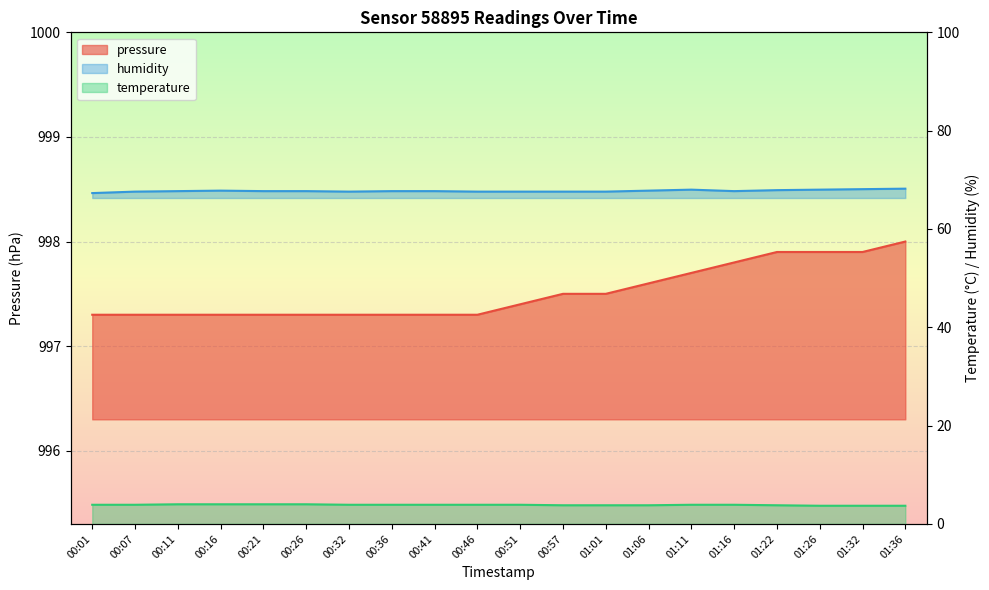

Which series has the largest total across all categories?

pressure